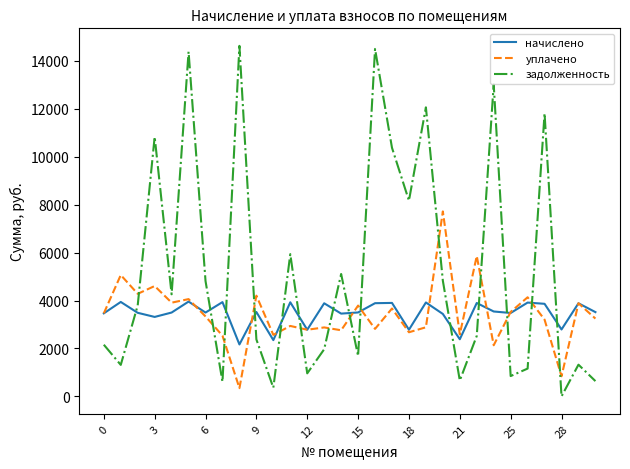

Which series has the largest range (max minus min)?

задолженность